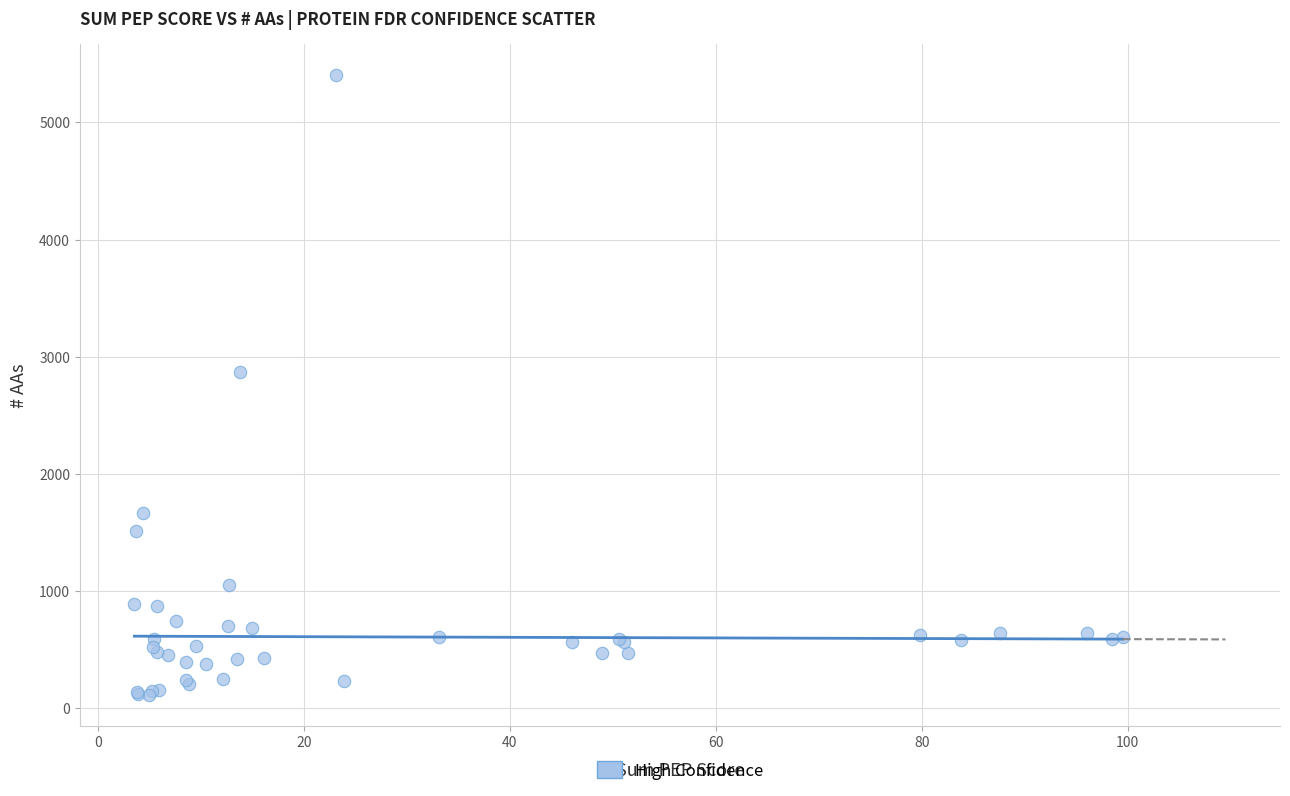

What Y value in the scatter plot is closest to 2759?

2871